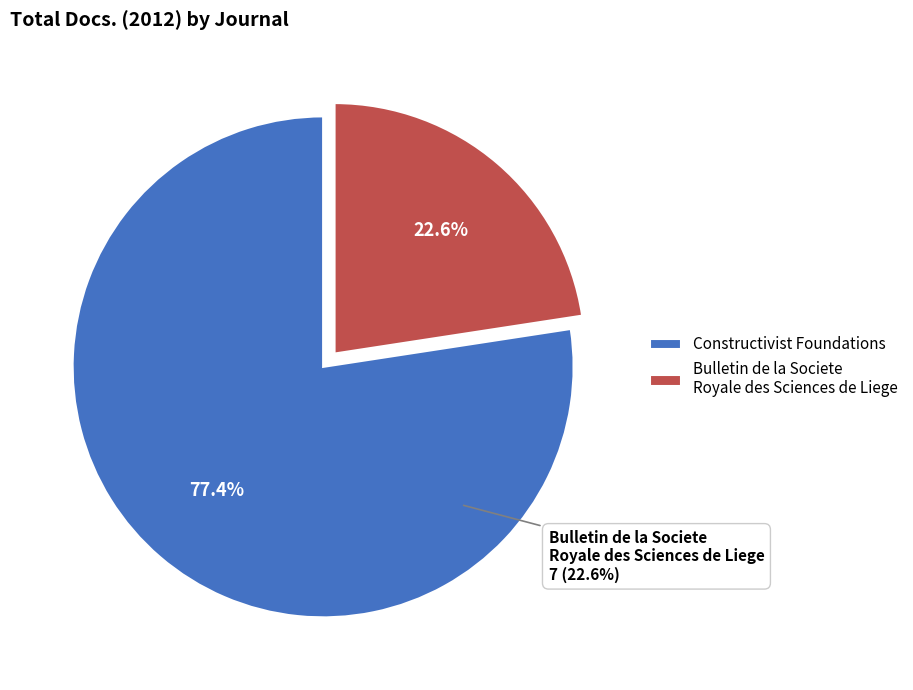

To the nearest percent, what is the average slice percentage?

50%